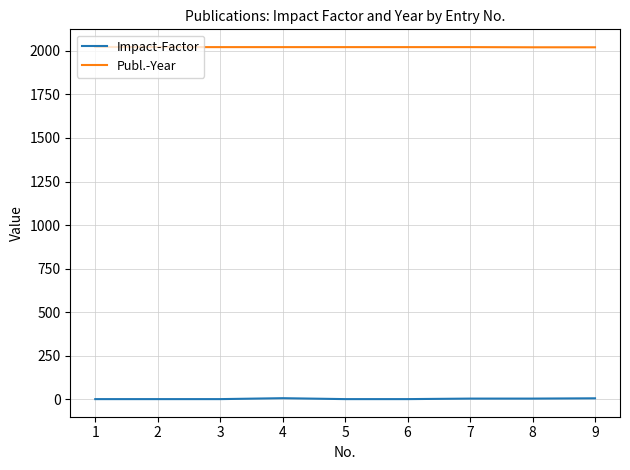

True or false: Impact-Factor and Publ.-Year cross at least once.

False